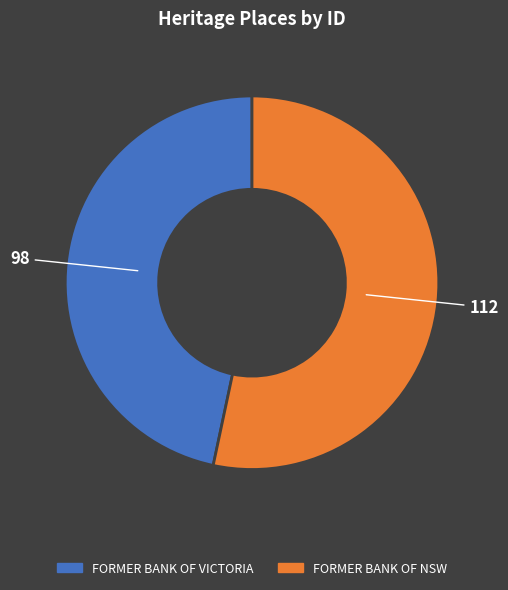

Is the sum of FORMER BANK OF VICTORIA and FORMER BANK OF NSW greater than half?

Yes